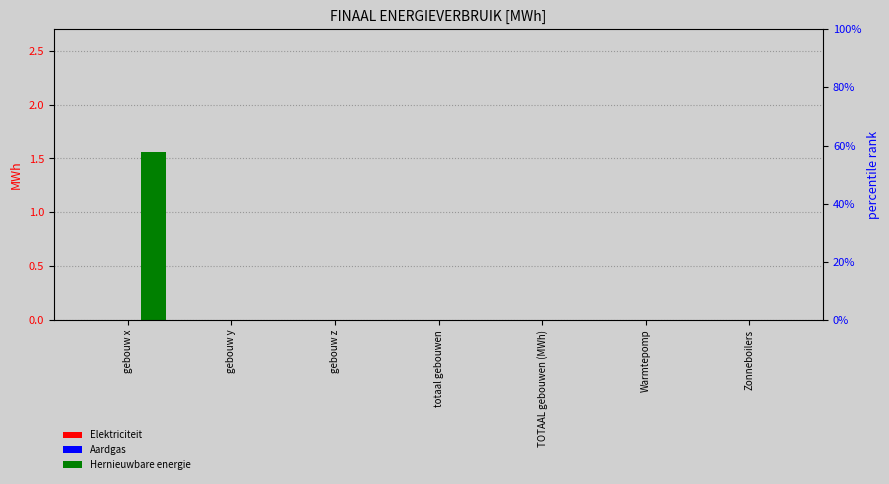

Which series has the largest total across all categories?

Hernieuwbare energie